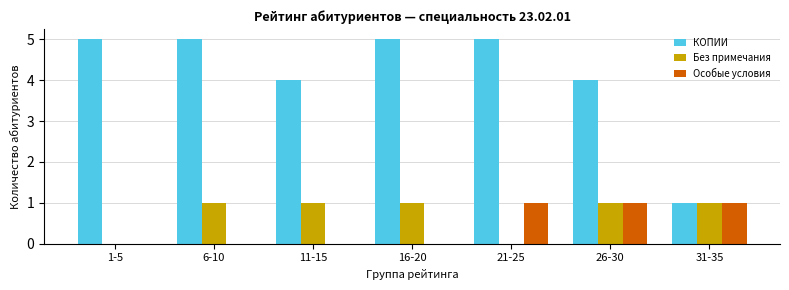

The Без примечания series shows 0 at 21-25. True or false?

True